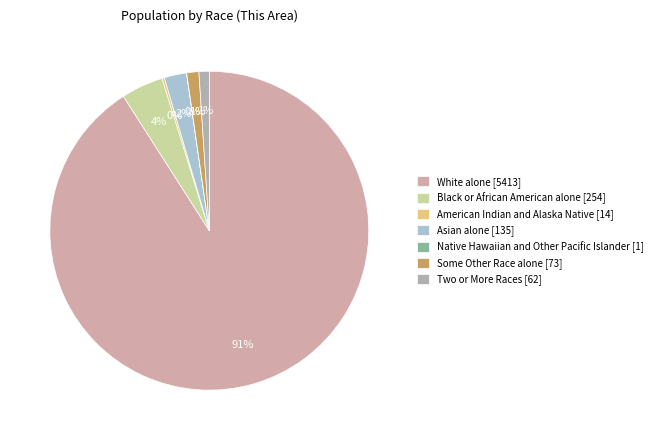

How many segments does this pie chart have?

7